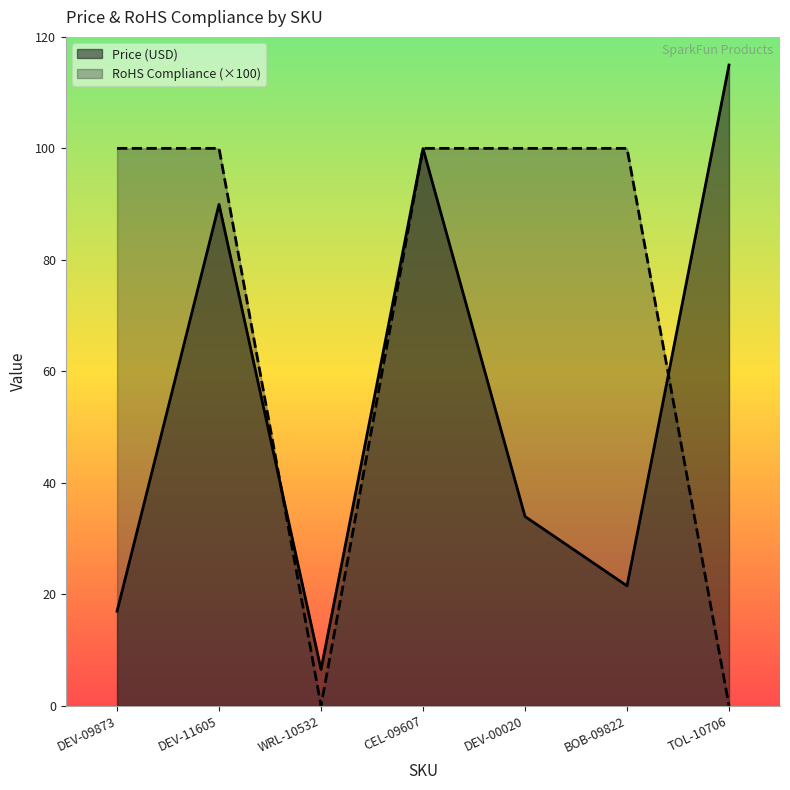

How many lines are shown in the chart?

2